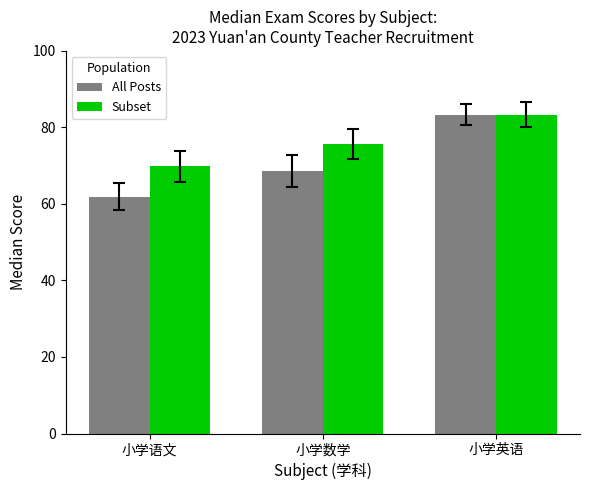

Which series has the widest spread of values?

All Posts